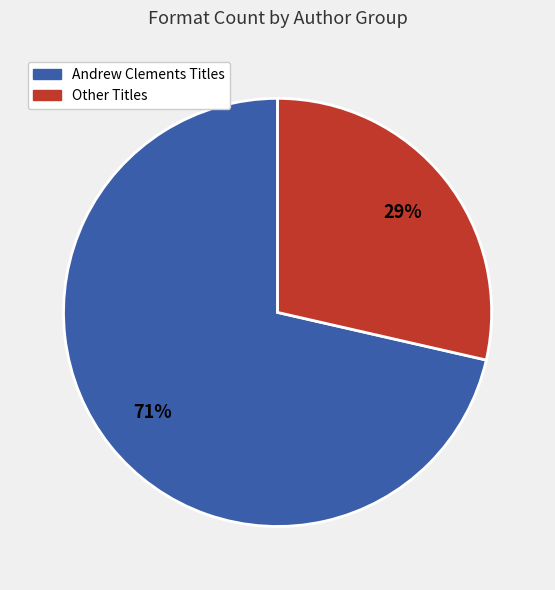

To the nearest percent, what is the average slice percentage?

50%